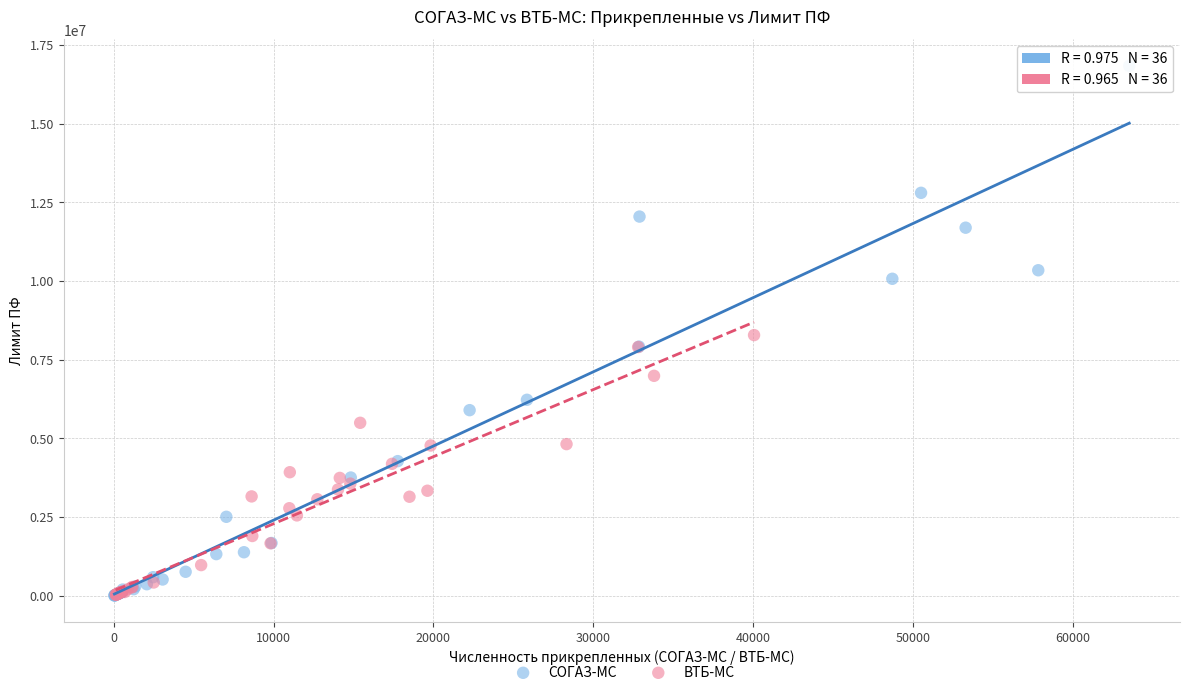

Which series contains the highest Y value?

СОГАЗ-МС